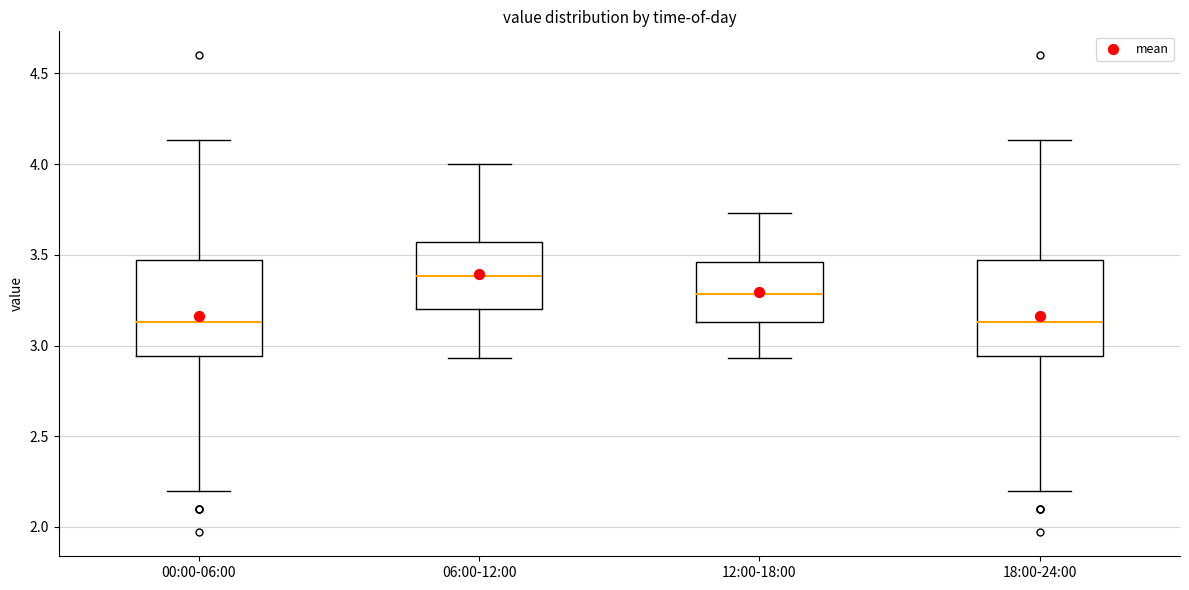

Reading left to right, read every box against the y-axis: the position of its median line, the range the box covers, and the ends of its whiskers. The values are not printed on the chart, so give them approximately, as read against the axis.

00:00-06:00: median 3.15, box 2.95 to 3.45, whiskers 2.20 to 4.15
06:00-12:00: median 3.40, box 3.20 to 3.55, whiskers 2.95 to 4.00
12:00-18:00: median 3.30, box 3.15 to 3.45, whiskers 2.95 to 3.75
18:00-24:00: median 3.15, box 2.95 to 3.45, whiskers 2.20 to 4.15